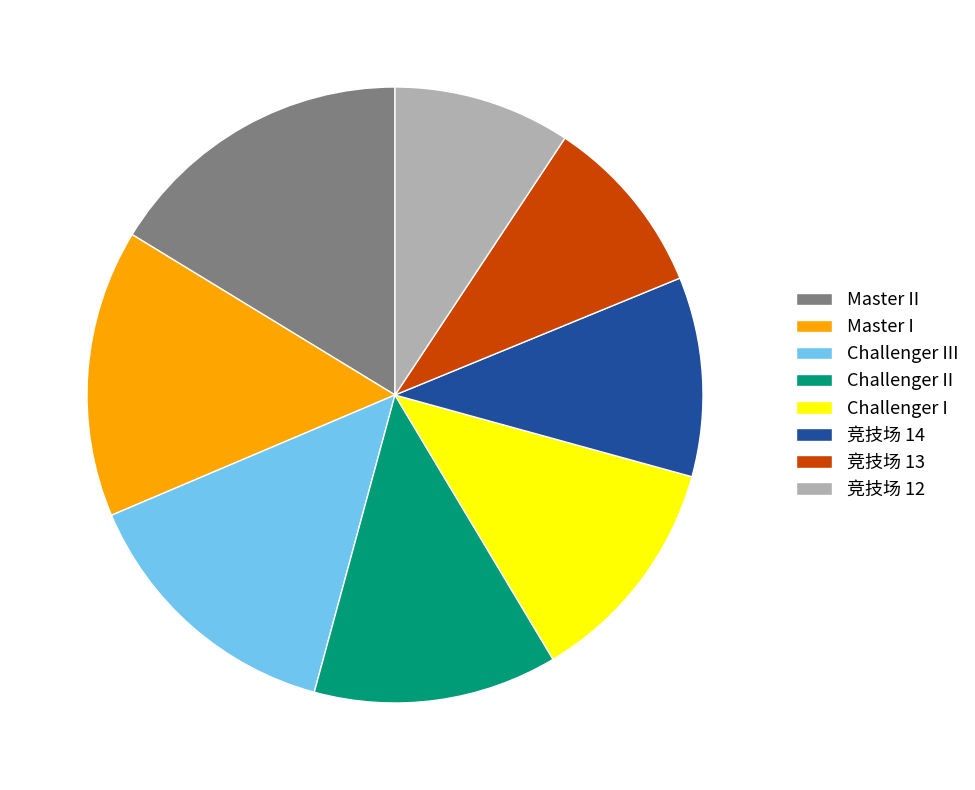

How many segments does this pie chart have?

8